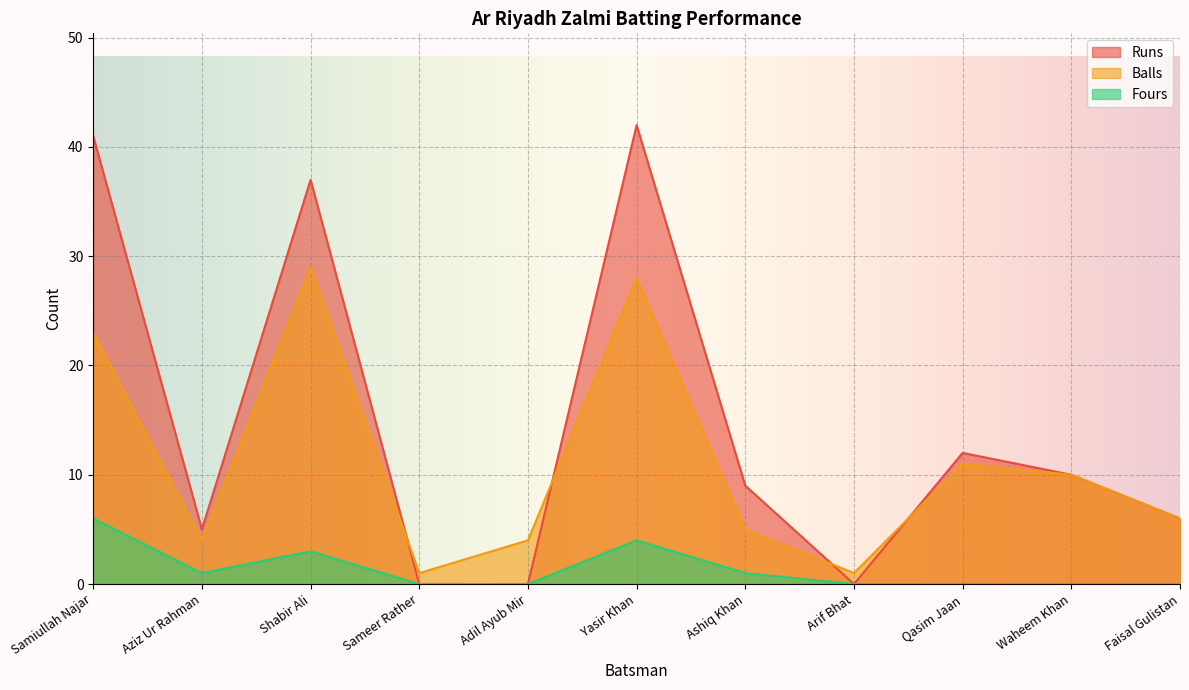

What is the sum of all Balls values?

122